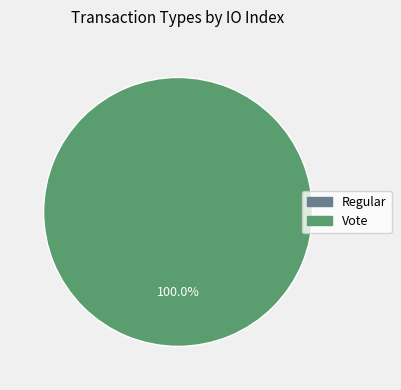

Is it true that Vote is 92% of the pie?

False